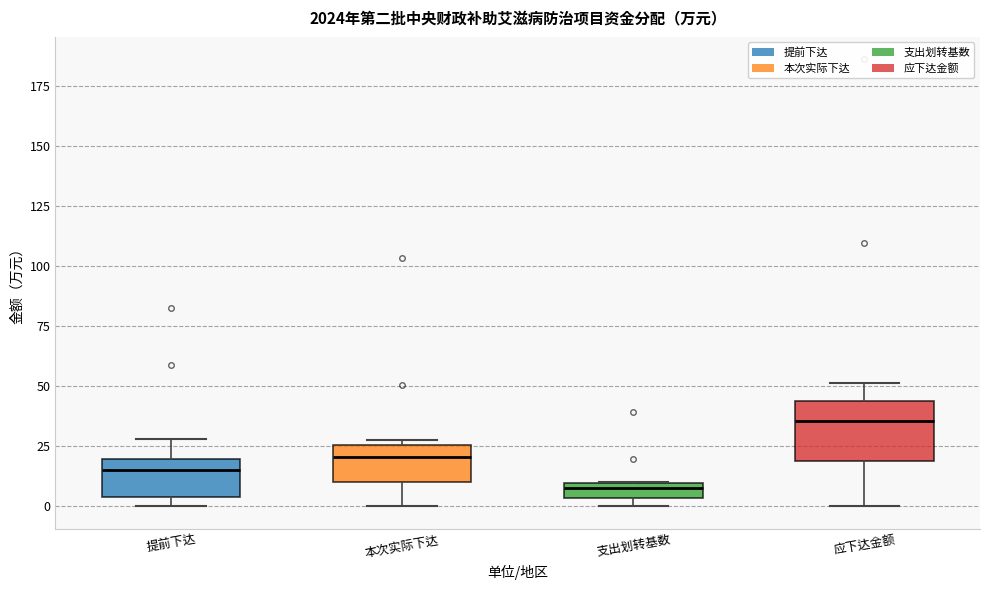

Where does the lower whisker of the box for 应下达金额 end on the y-axis? The values are not printed on the chart, so give them approximately, as read against the axis.

0